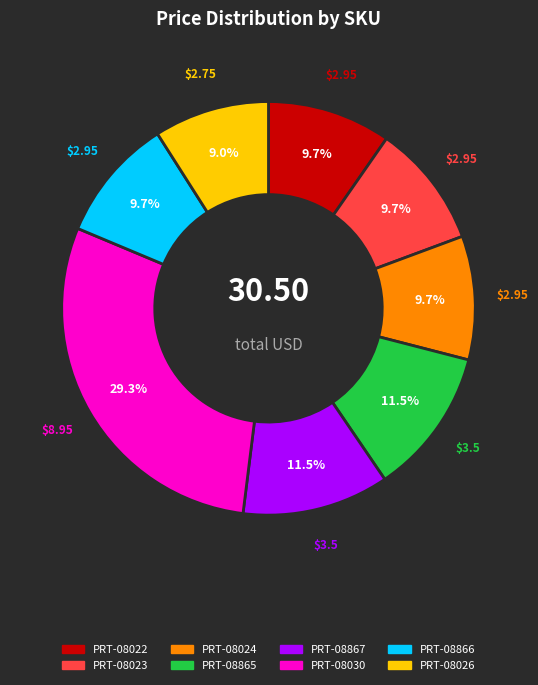

Which slice is the smallest?

PRT-08026